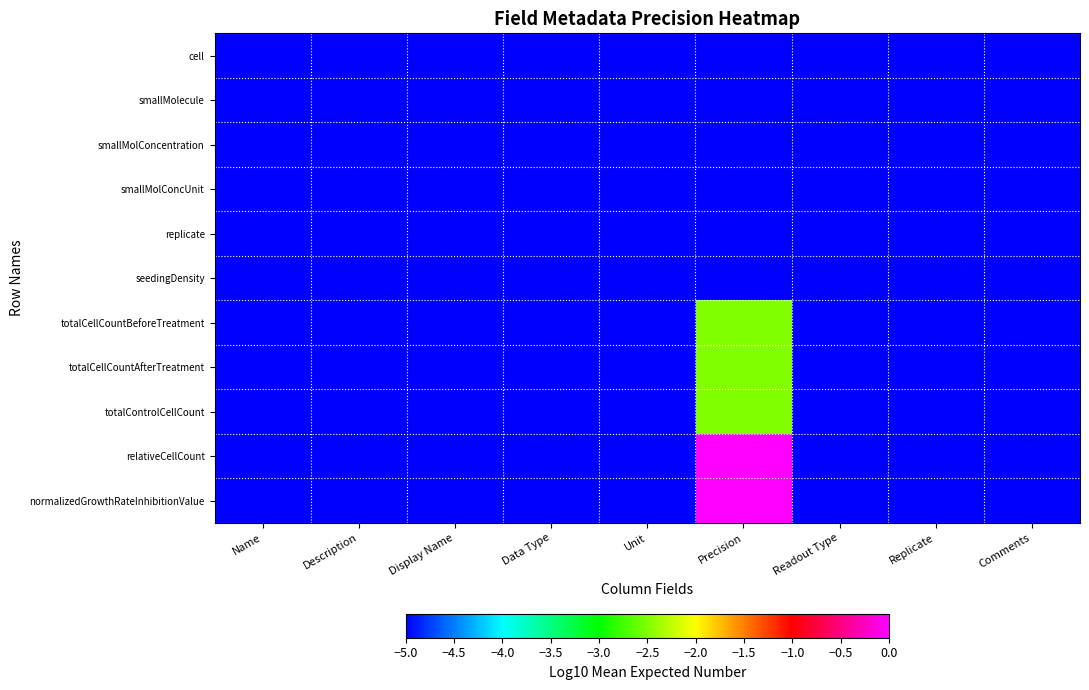

Rank the series at Name from lowest to highest value.

cell, smallMolecule, smallMolConcentration, smallMolConcUnit, replicate, seedingDensity, totalCellCountBeforeTreatment, totalCellCountAfterTreatment, totalControlCellCount, relativeCellCount, normalizedGrowthRateInhibitionValue